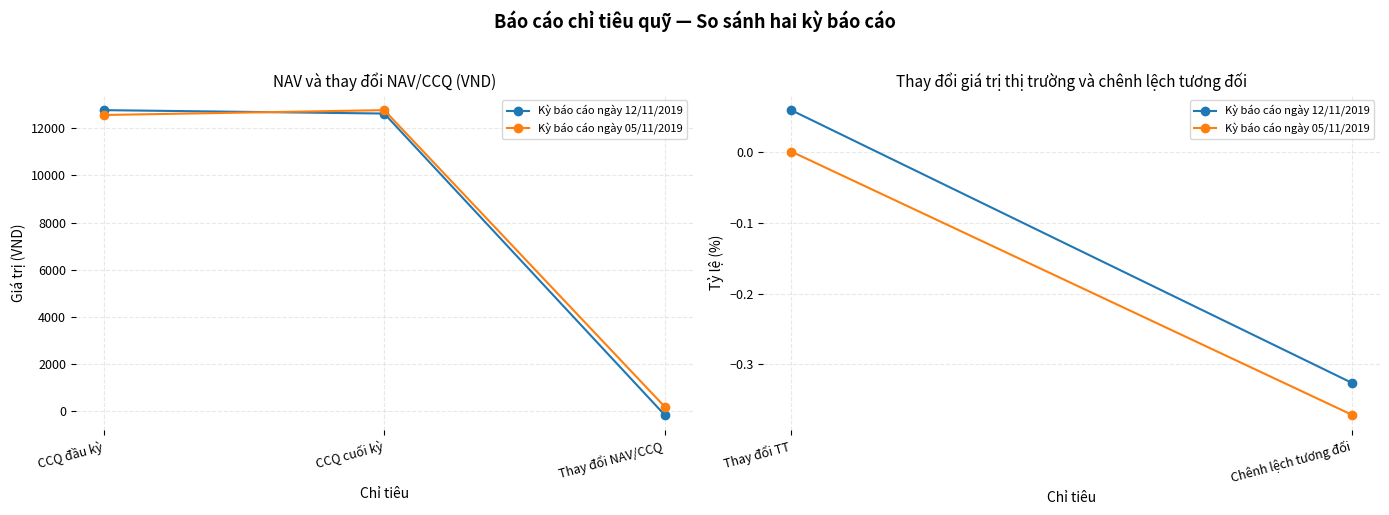

Is it true that Kỳ báo cáo ngày 05/11/2019 equals 0.0 at CCQ đầu kỳ?

False